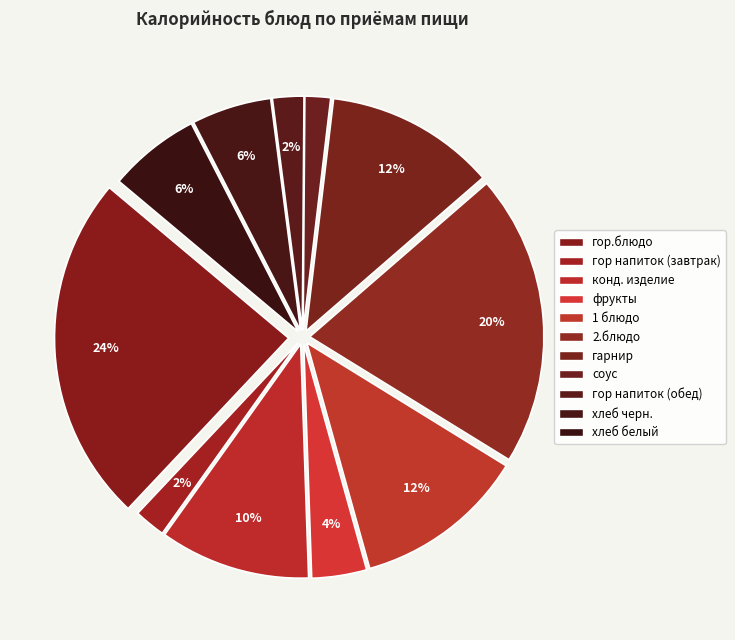

How many slices are in this pie chart?

11